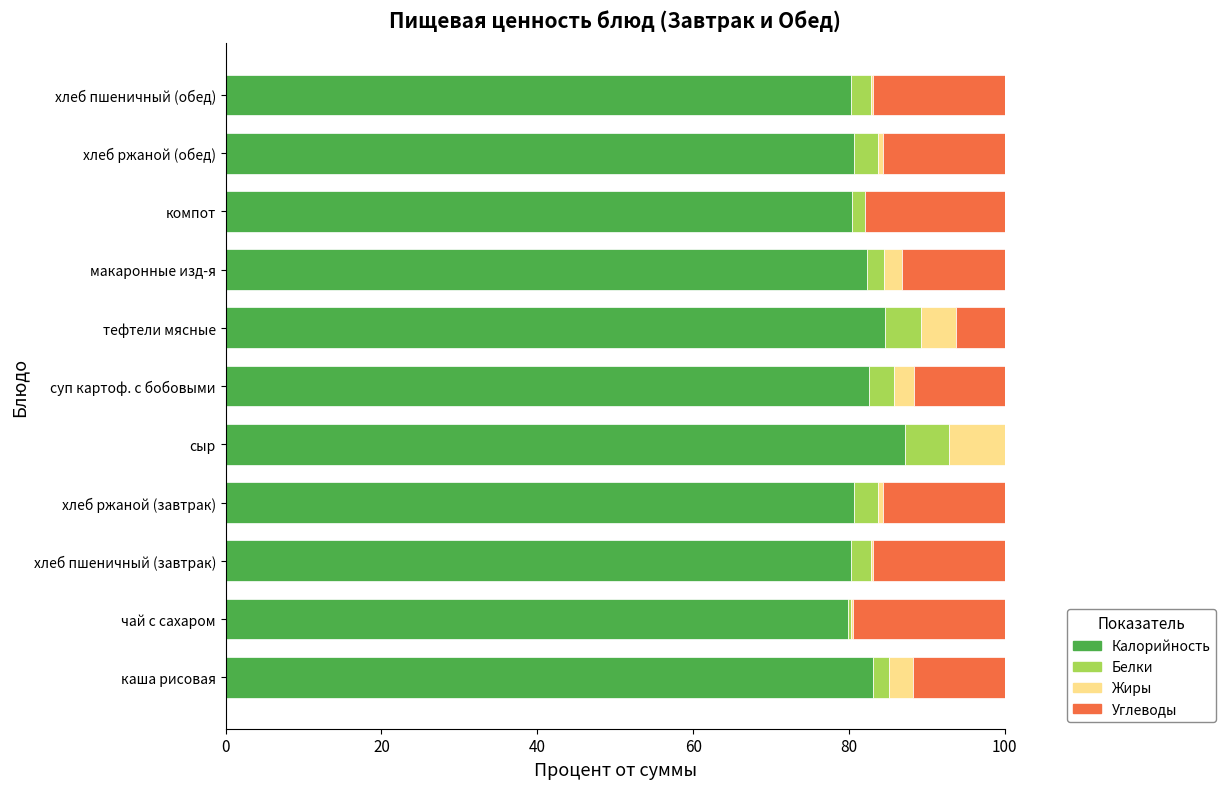

What is the total value across all series at суп картоф. с бобовыми?

100.0